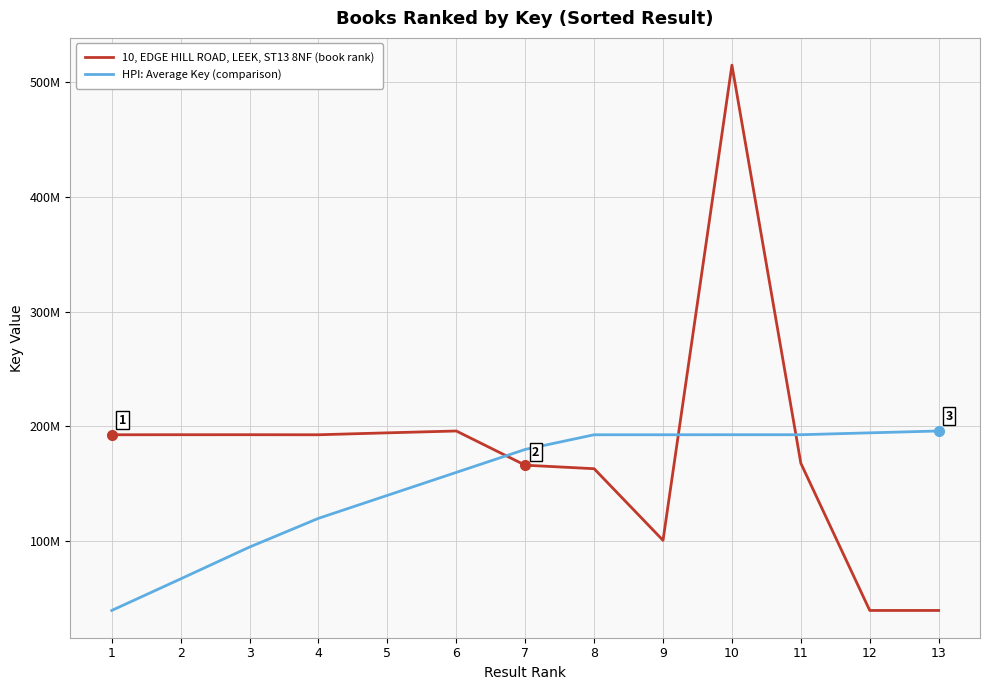

What is the difference between the second highest and second lowest values in the HPI: Average Key (comparison) series?

127147356